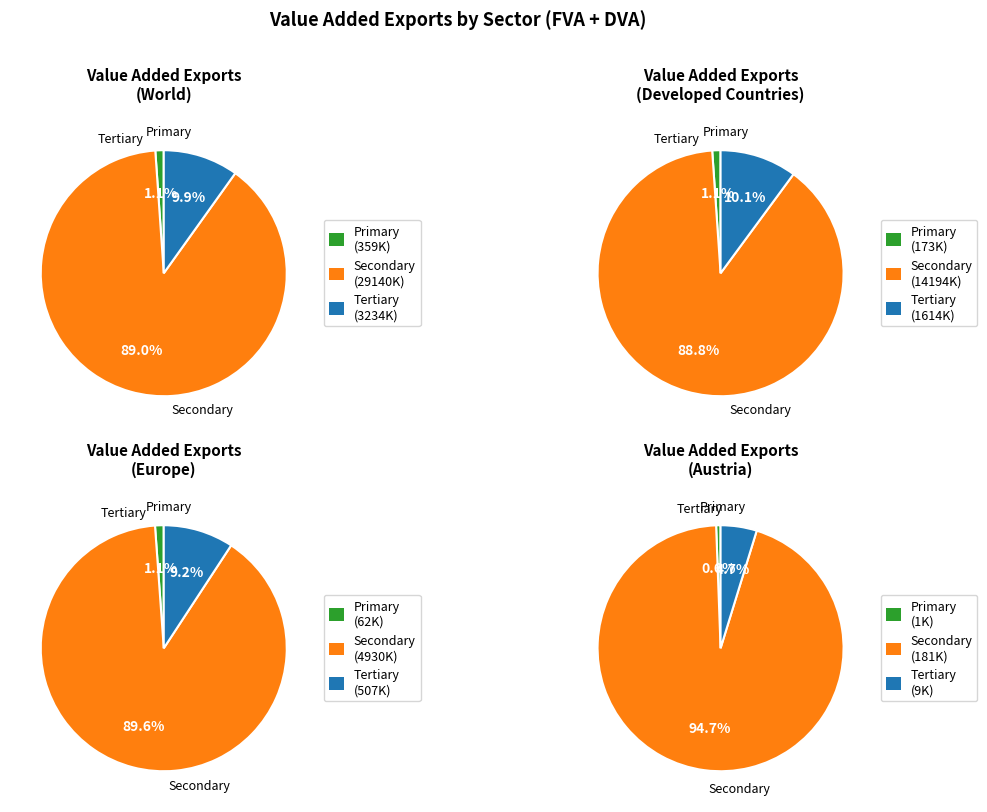

Does any single category account for the majority?

Yes